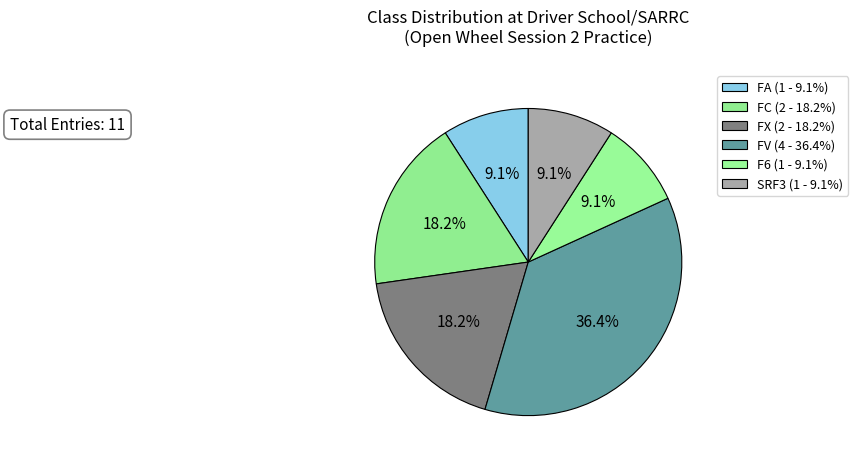

Count the number of slices in the pie.

6